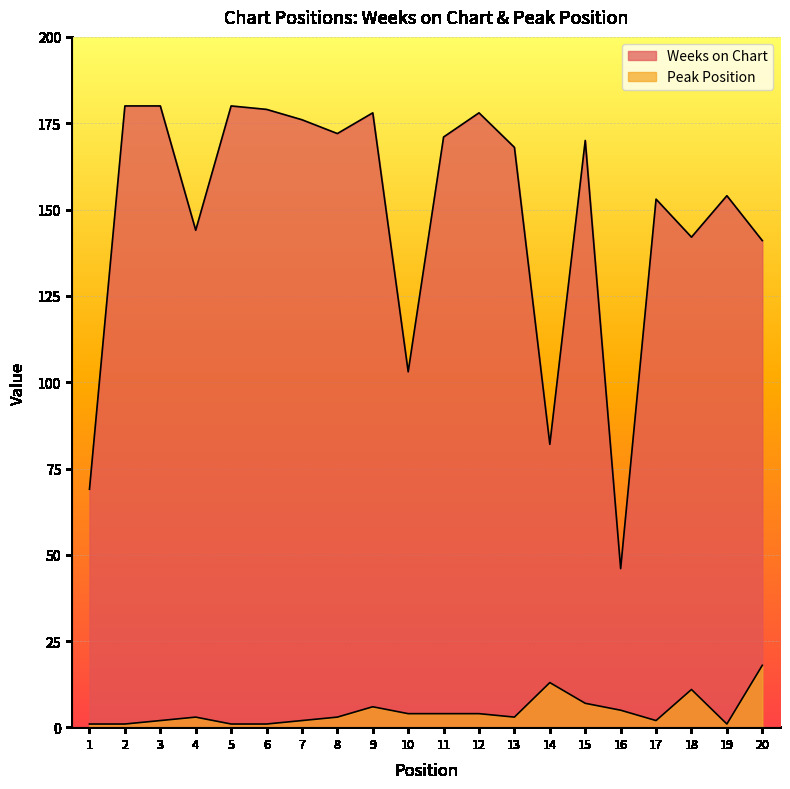

How many data points in Weeks on Chart are above 170?

9